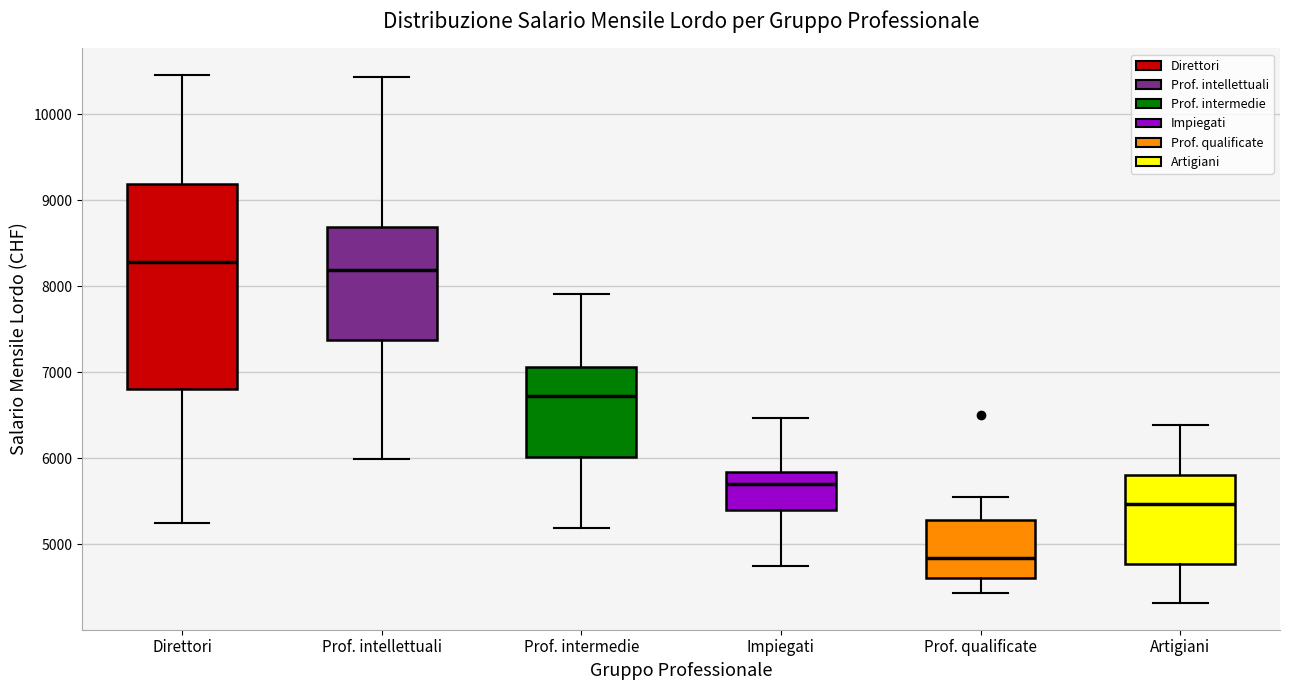

Which box has the lowest median line?

Prof. qualificate